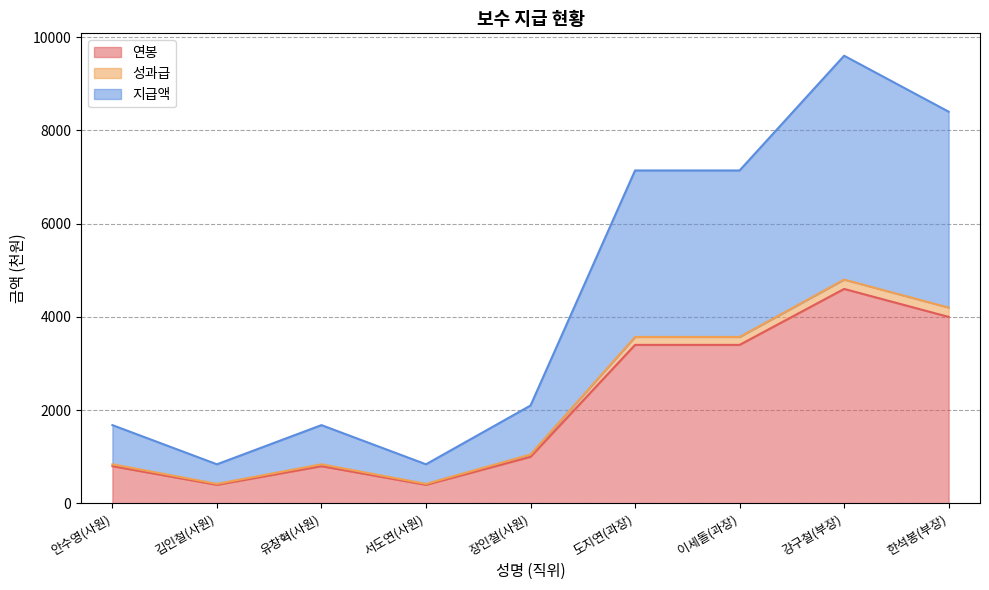

How many interior local valleys does the 연봉 series have?

2